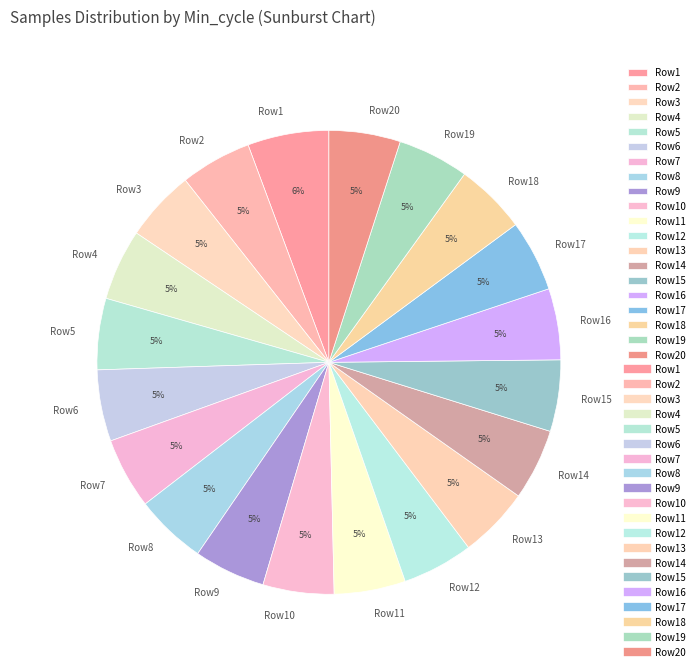

To the nearest percent, what is the difference between the largest and smallest slice percentages?

1%